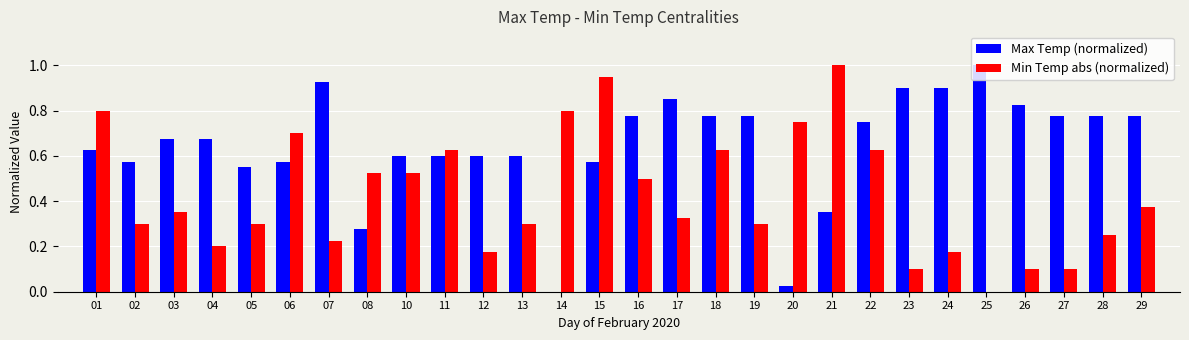

What are all the series names shown in the legend?

Max Temp (normalized), Min Temp abs (normalized)